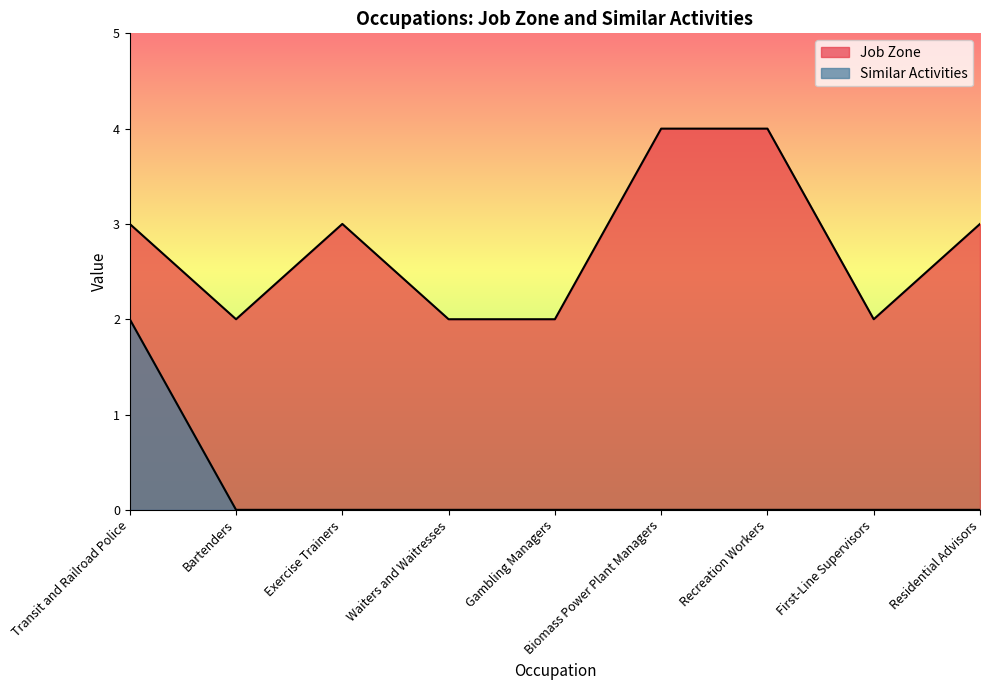

True or false: Similar Activities and Job Zone intersect in this chart.

False